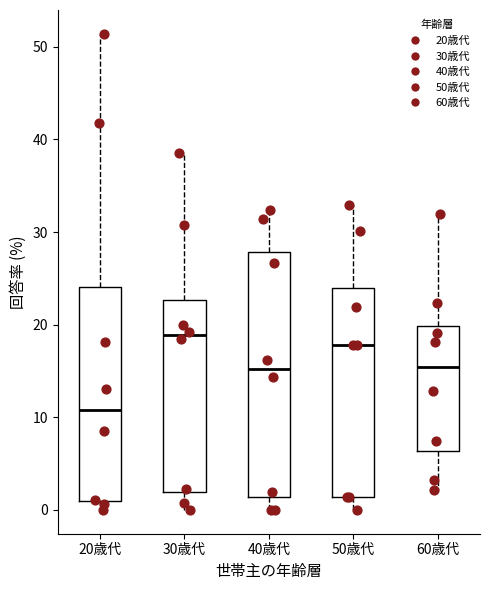

Reading left to right, read every box against the y-axis: the position of its median line, the range the box covers, and the ends of its whiskers. The values are not printed on the chart, so give them approximately, as read against the axis.

20歳代: median 11, box 1 to 24, whiskers 0 to 51
30歳代: median 19, box 2 to 23, whiskers 0 to 39
40歳代: median 15, box 1 to 28, whiskers 0 to 32
50歳代: median 18, box 1 to 24, whiskers 0 to 33
60歳代: median 15, box 6 to 20, whiskers 2 to 32